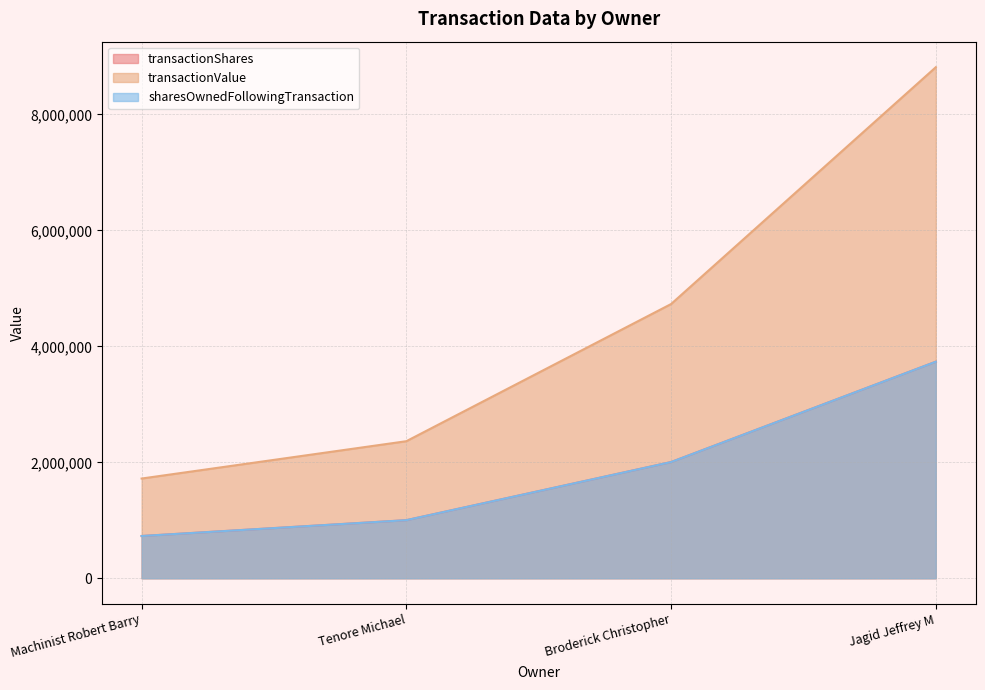

What is the difference between the maximum and minimum values in the transactionValue series?

7094998